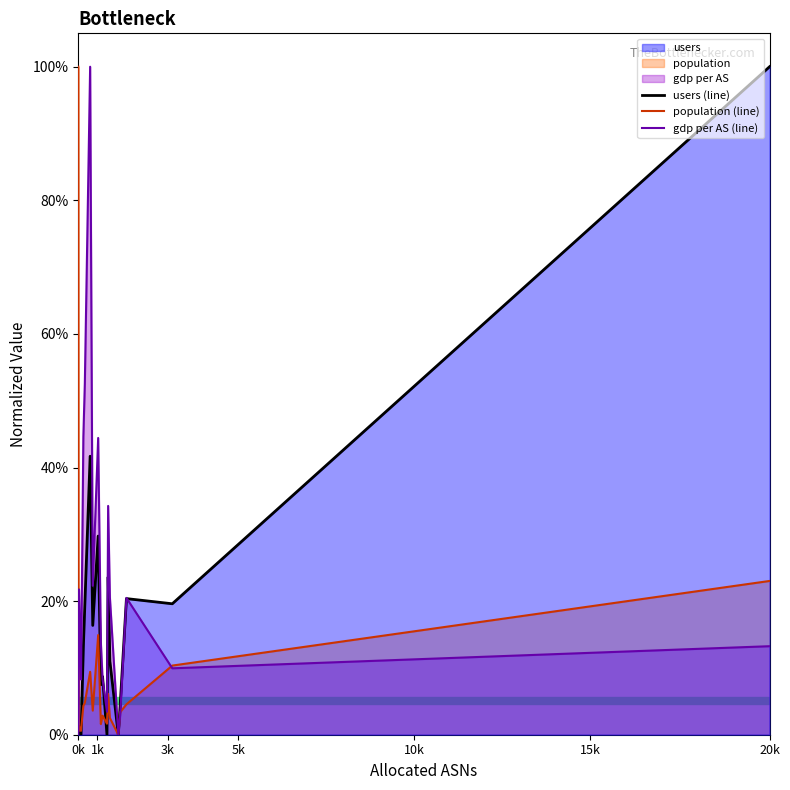

Which series ends up on top after the final intersection of population (line) and gdp per AS (line)?

population (line)